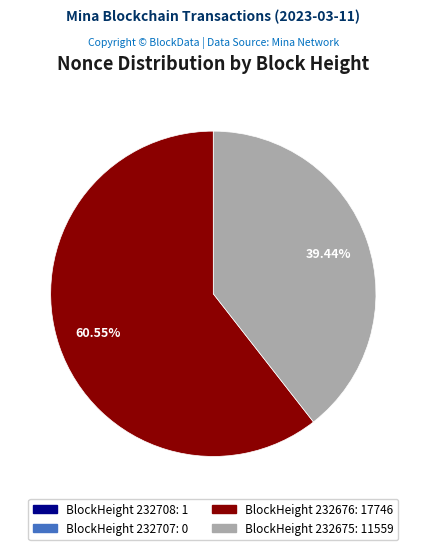

Is there a majority slice in this chart?

Yes